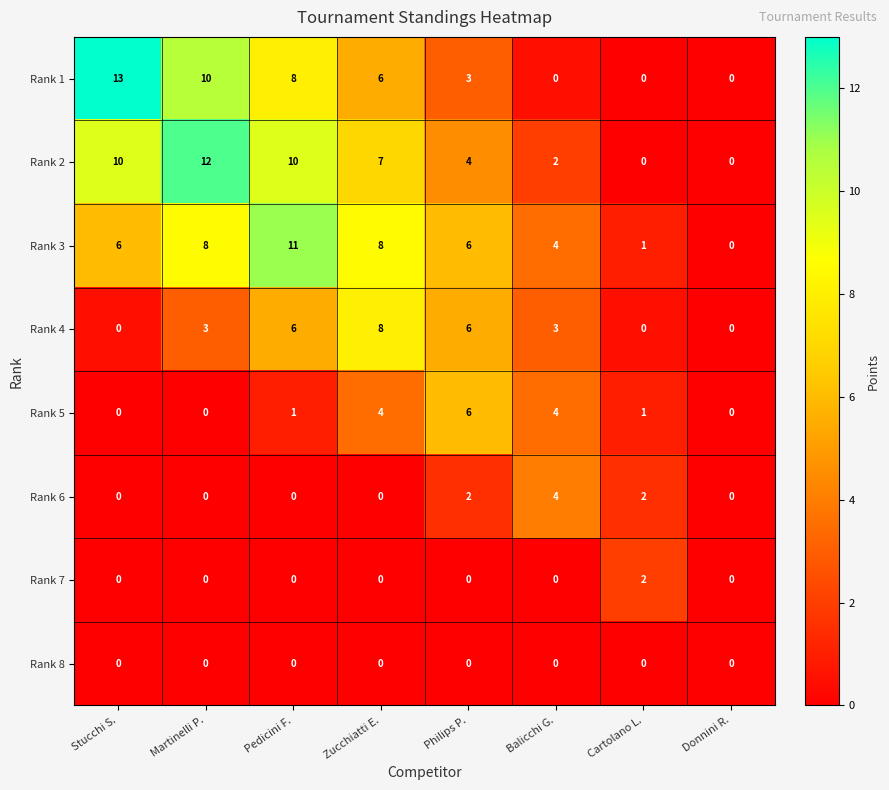

How many Rank 7 values are between 0 and 1?

7